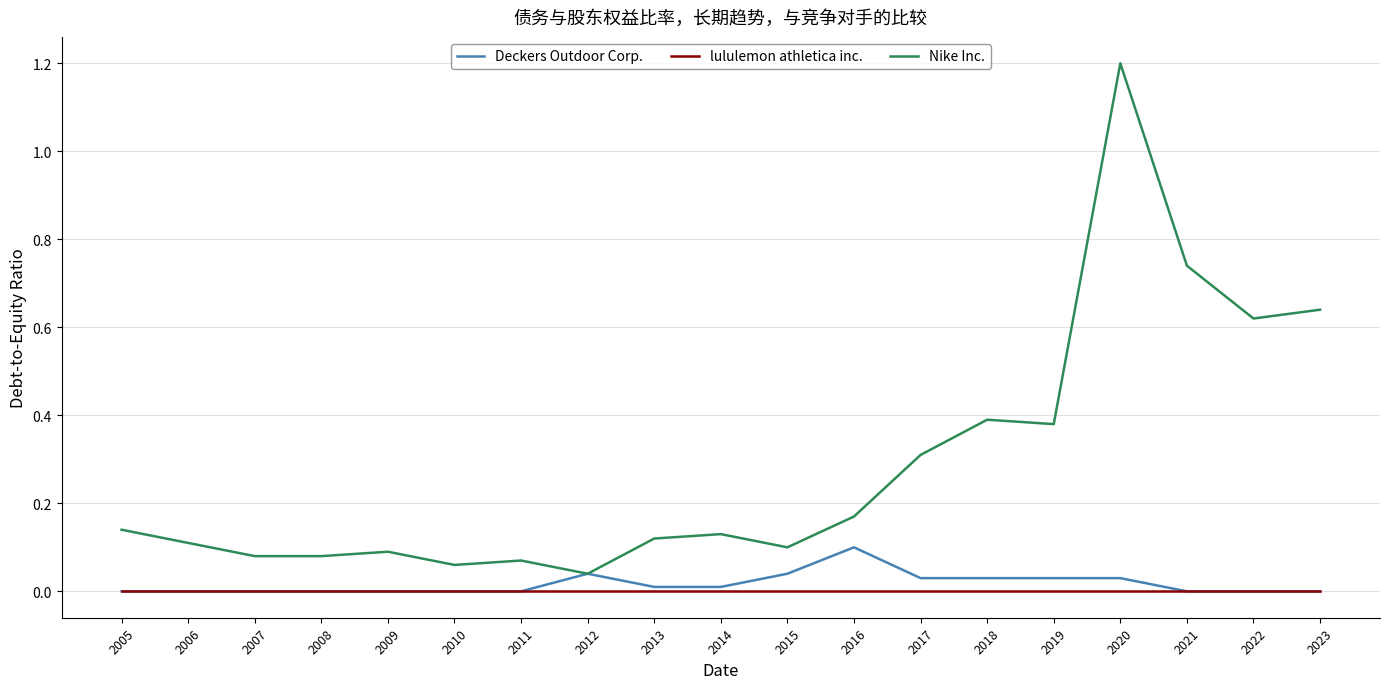

At which category is the sum across all series the highest?

2020